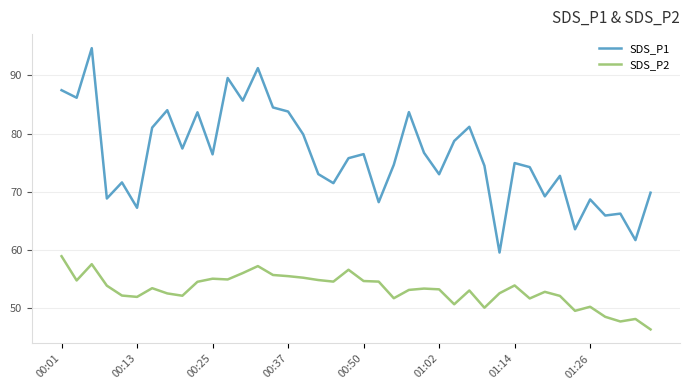

What is the sum of all SDS_P1 values?

3047.1